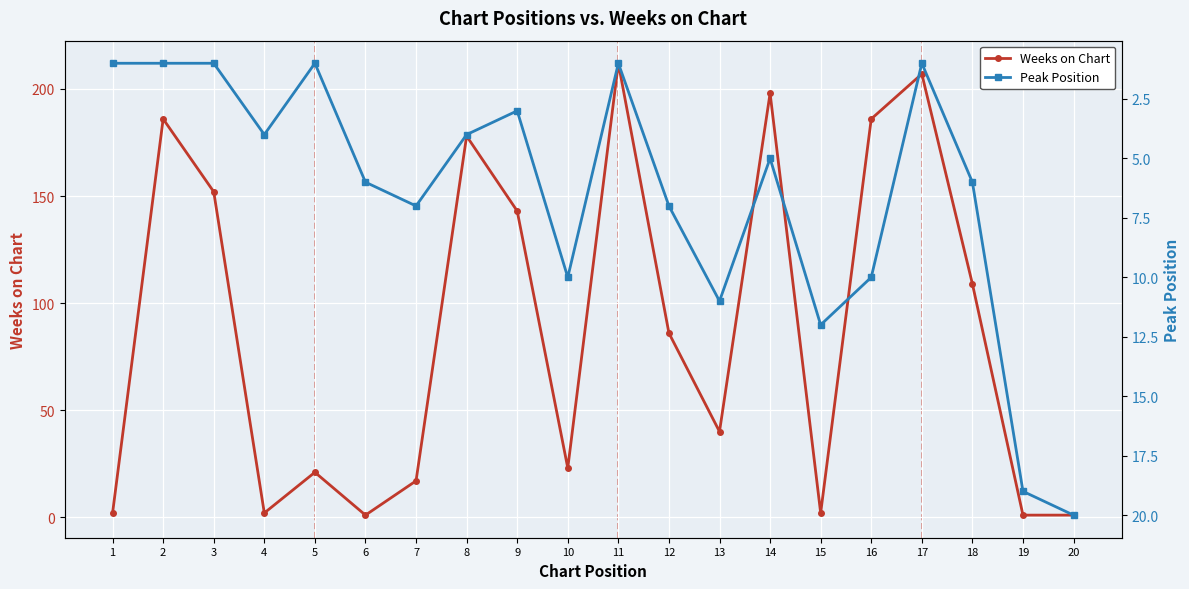

Reading left to right, extract all data points from this chart.

Weeks on Chart: 1=2	2=186	3=152	4=2	5=21	6=1	7=17	8=178	9=143	10=23	11=212	12=86	13=40	14=198	15=2	16=186	17=207	18=109	19=1	20=1
Peak Position: 1=1	2=1	3=1	4=4	5=1	6=6	7=7	8=4	9=3	10=10	11=1	12=7	13=11	14=5	15=12	16=10	17=1	18=6	19=19	20=20